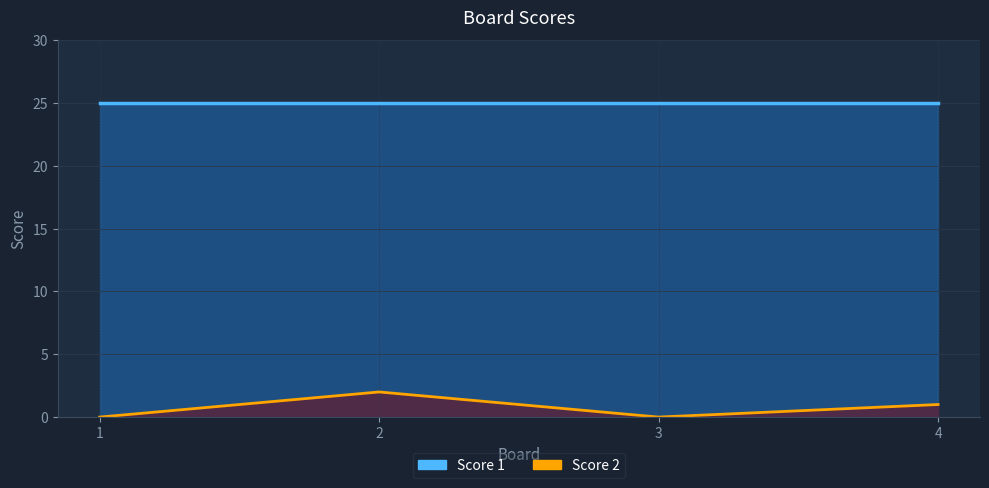

List the labels in order of value, smallest first.

1, 3, 4, 2